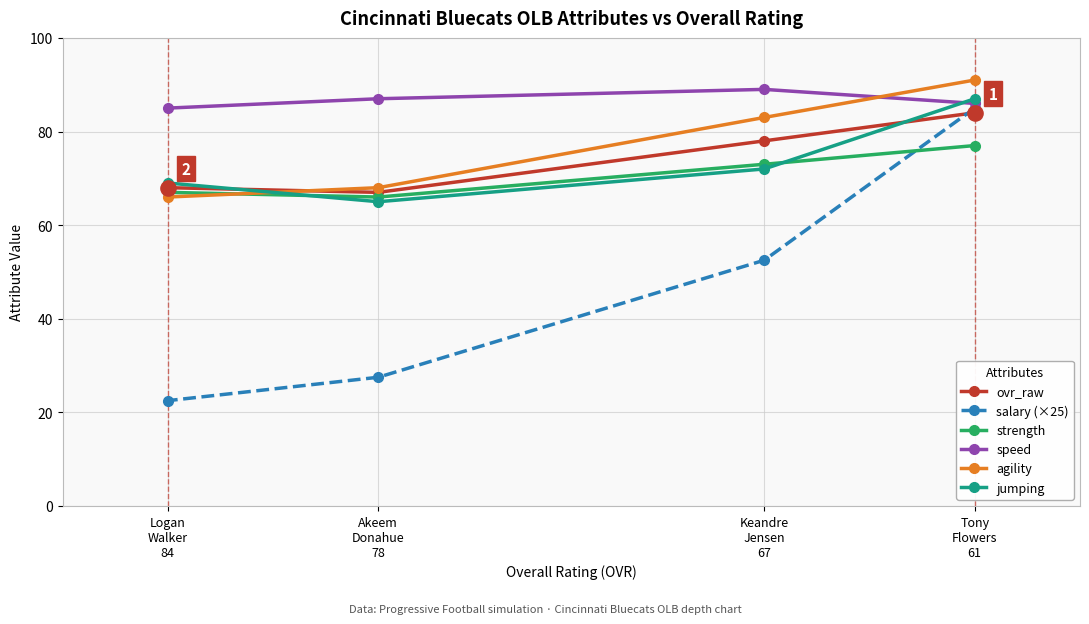

At which category is the sum across all series the highest?

Tony
Flowers
61